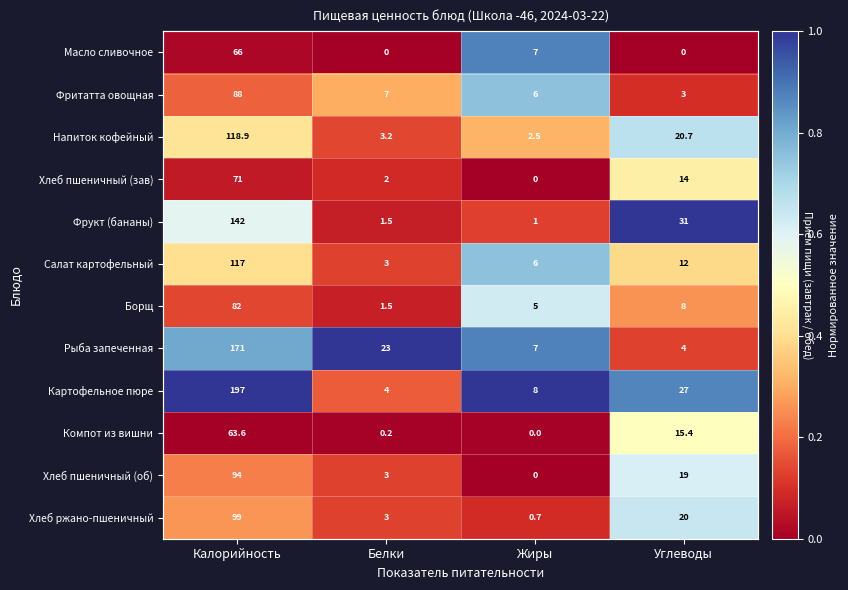

Read the Фрукт (бананы) value at Углеводы.

1.0